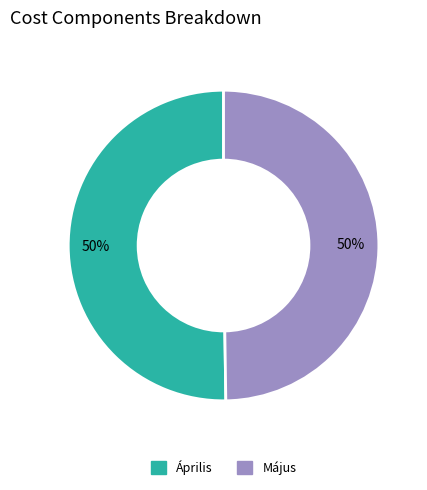

Do Április and Május together represent more than half of the pie?

Yes